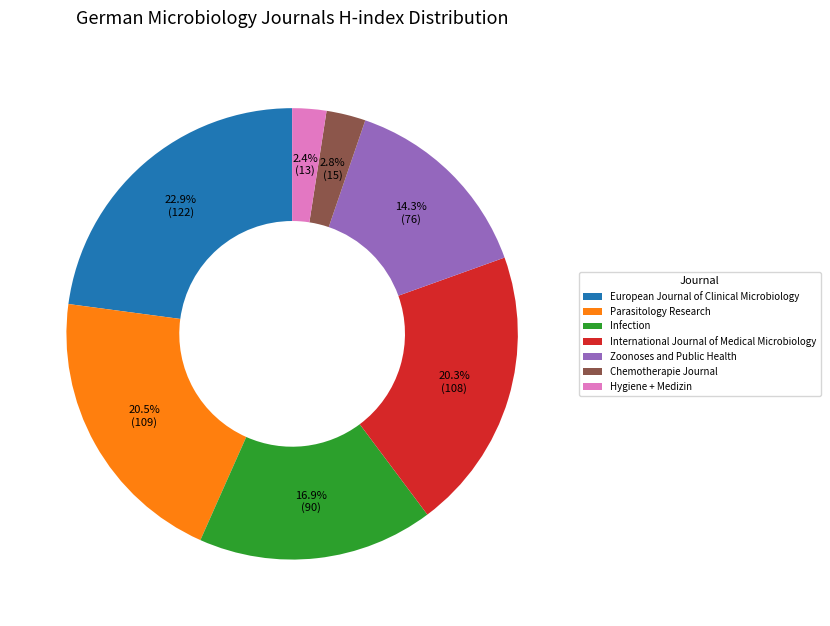

Which category has the biggest portion of the pie?

European Journal of Clinical Microbiology